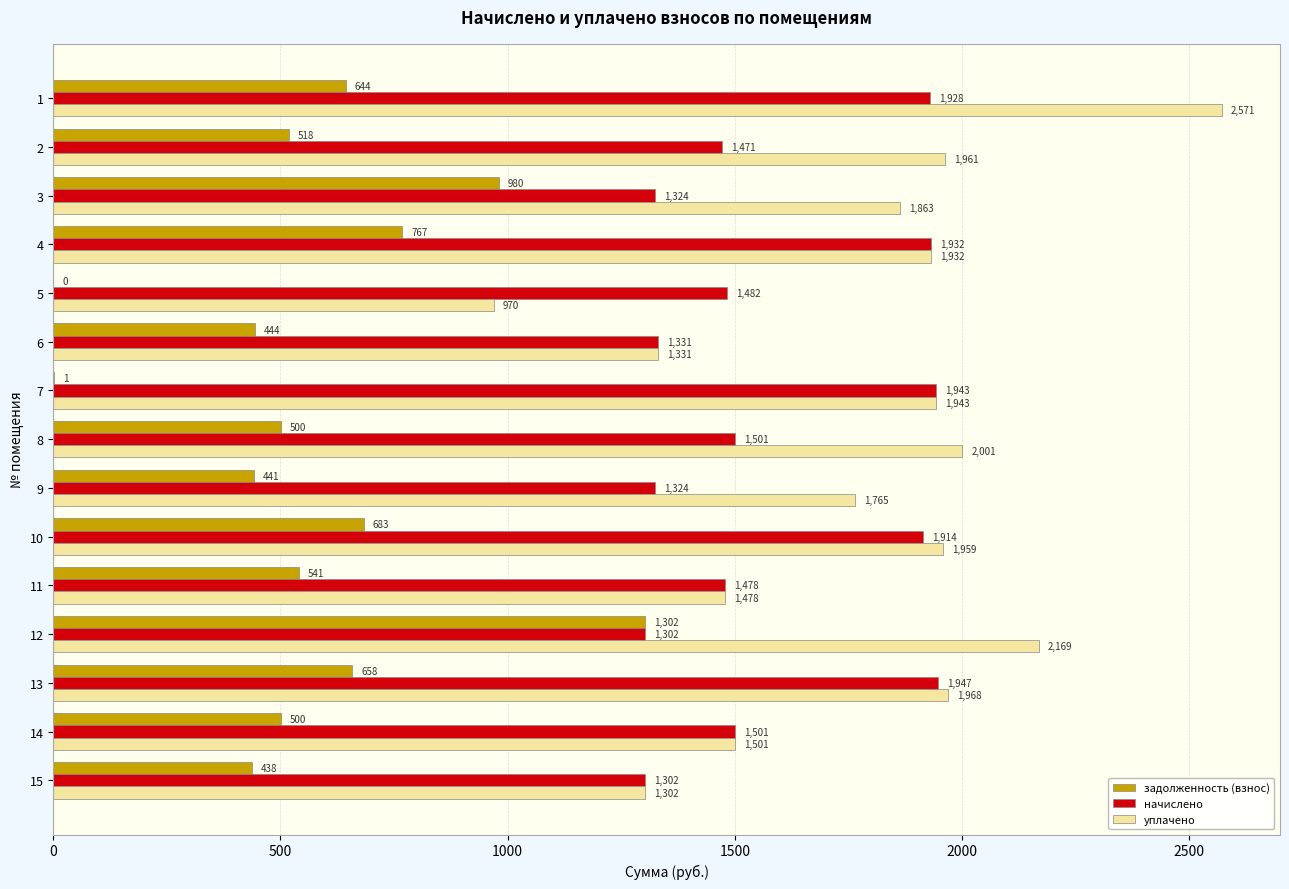

Which series has the largest total across all categories?

уплачено